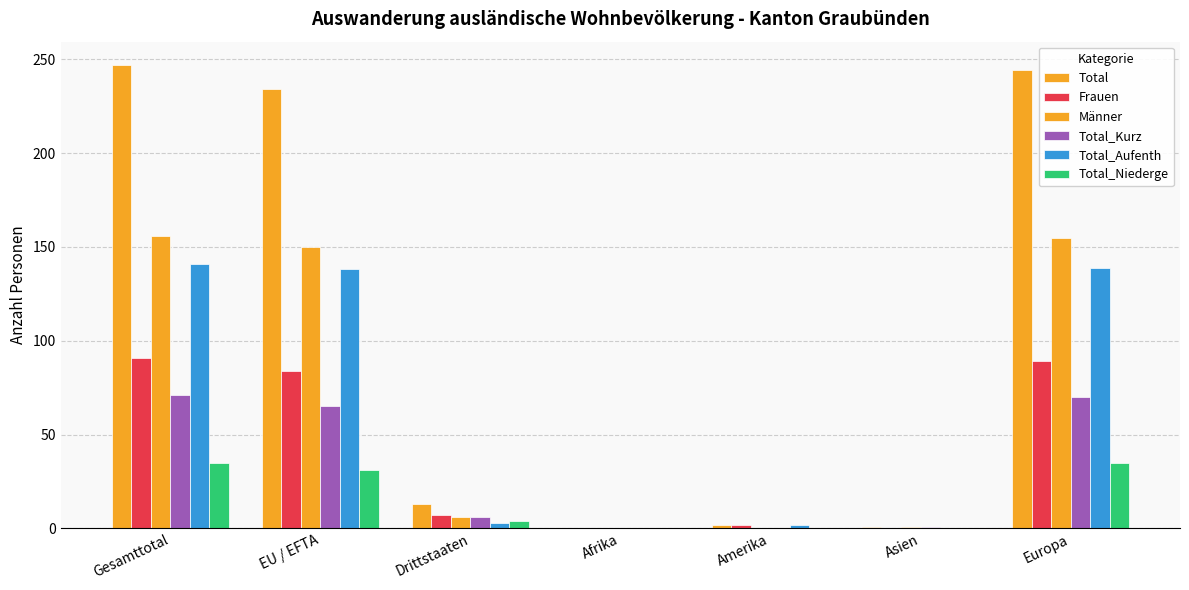

What is the total value across all series at Europa?

732